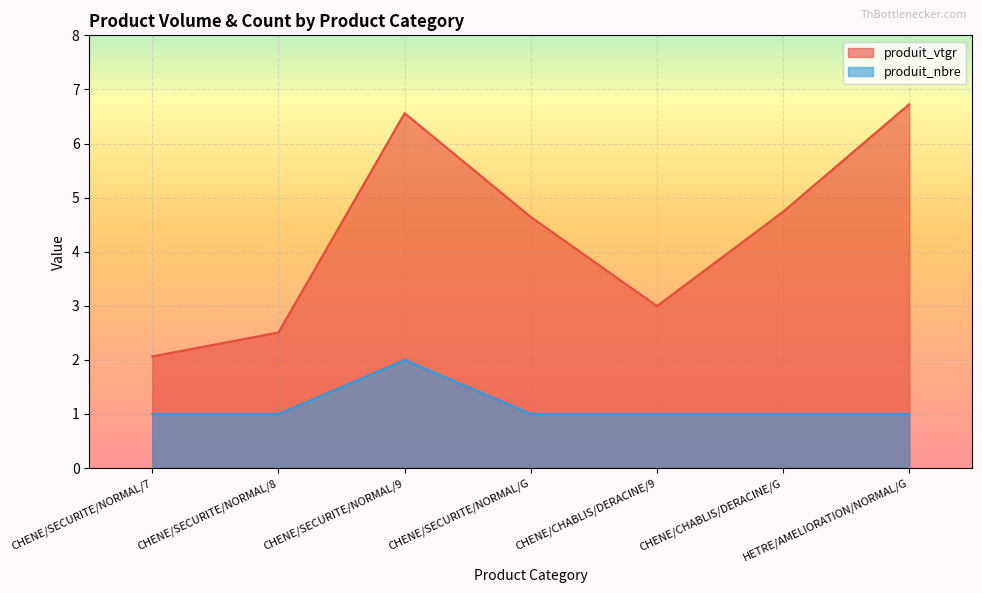

What is the highest value of the produit_nbre series?

2.0